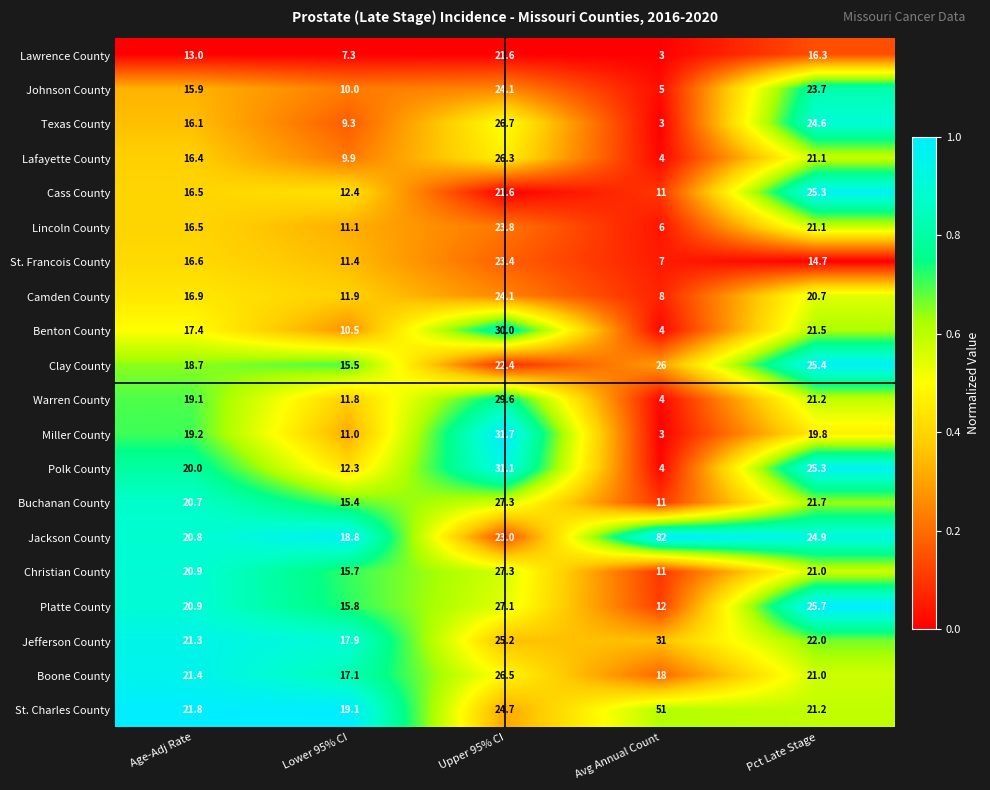

Which series has the widest spread of values?

Jackson County